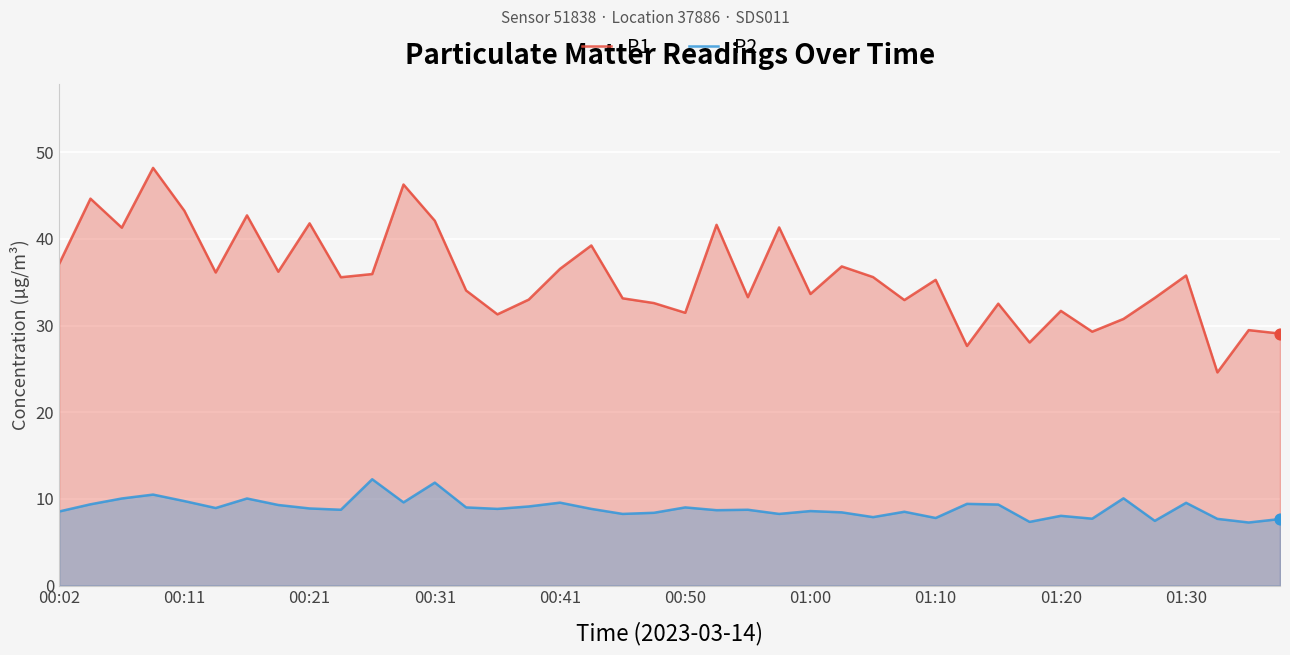

Which series contains the lowest Y value?

P2